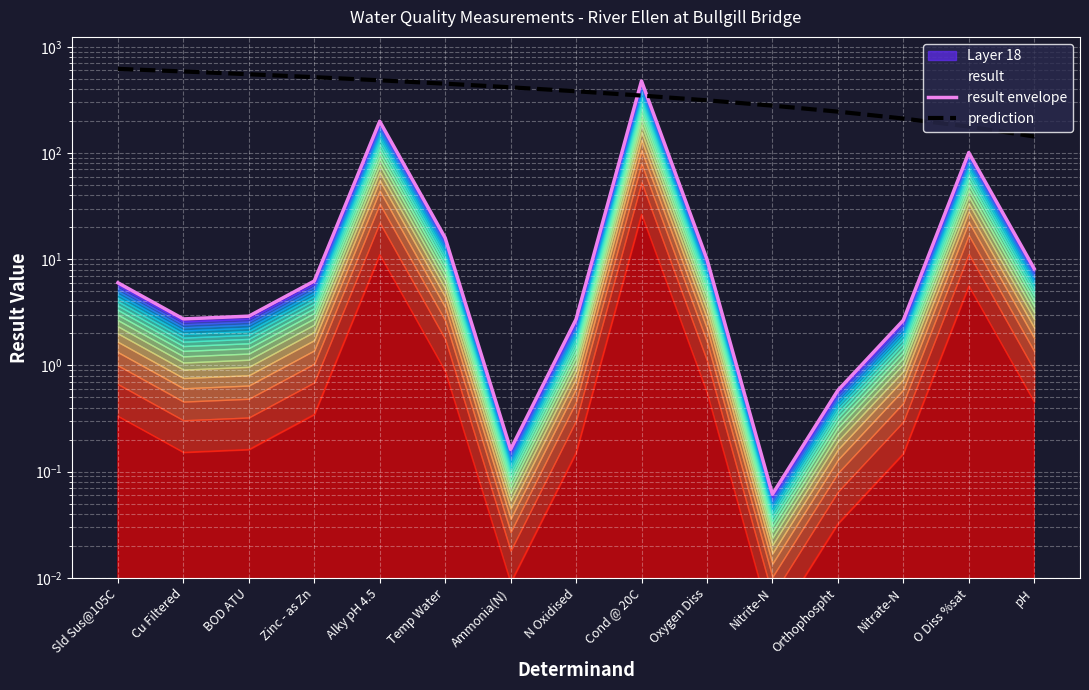

Between which two adjacent categories do prediction and result envelope first intersect?

N Oxidised and Cond @ 20C